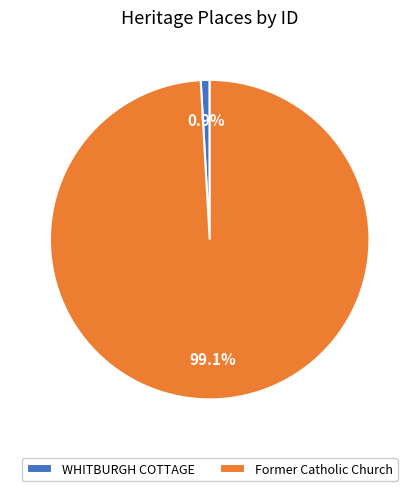

Between WHITBURGH COTTAGE and Former Catholic Church, which is larger?

Former Catholic Church